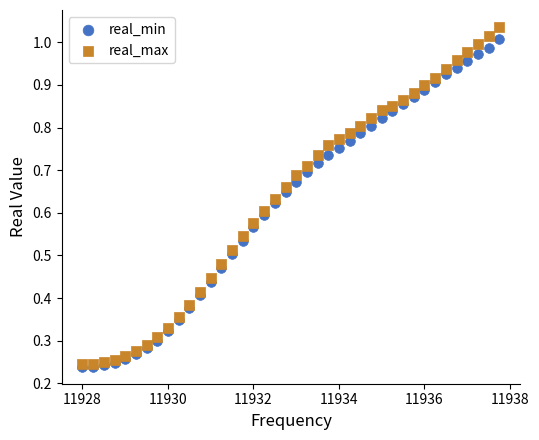

Which series contains the highest Y value?

real_max